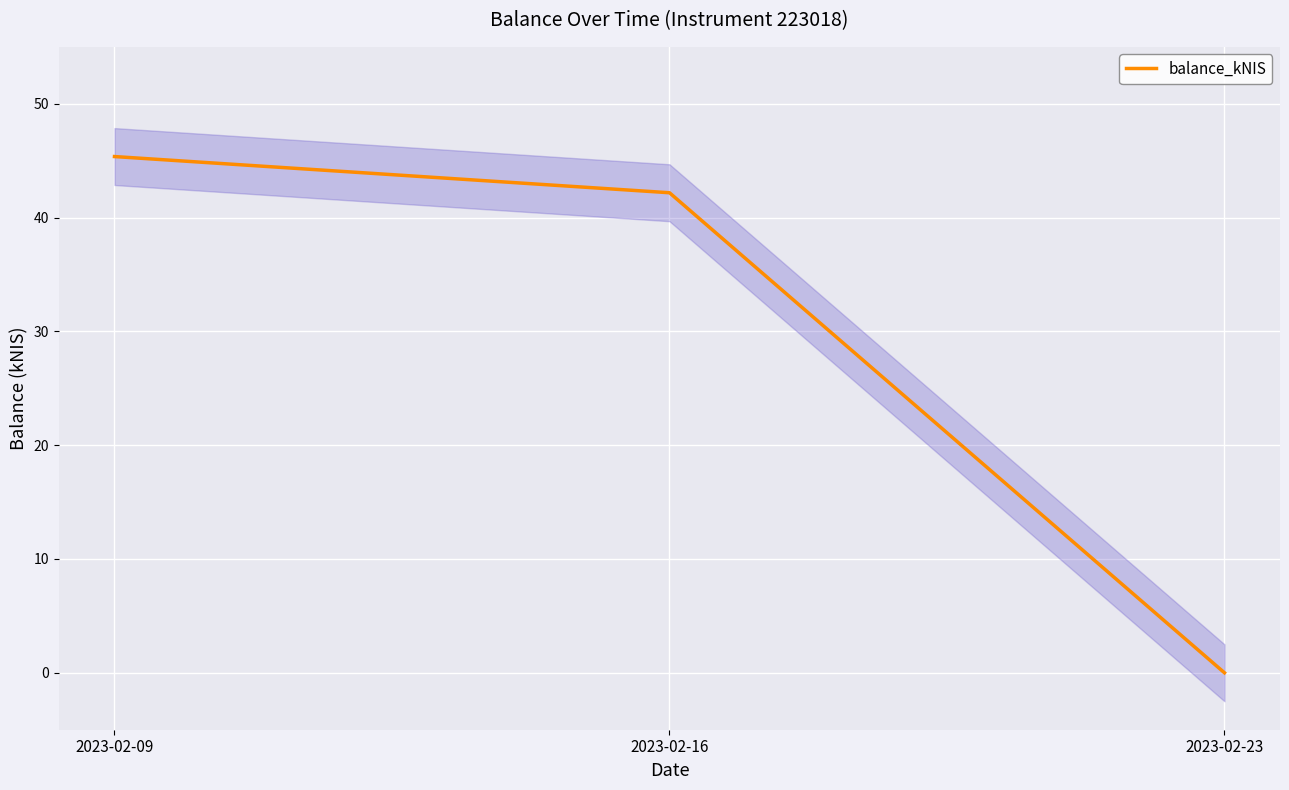

True or false: the data shows 30.0 at 2023-02-09.

False